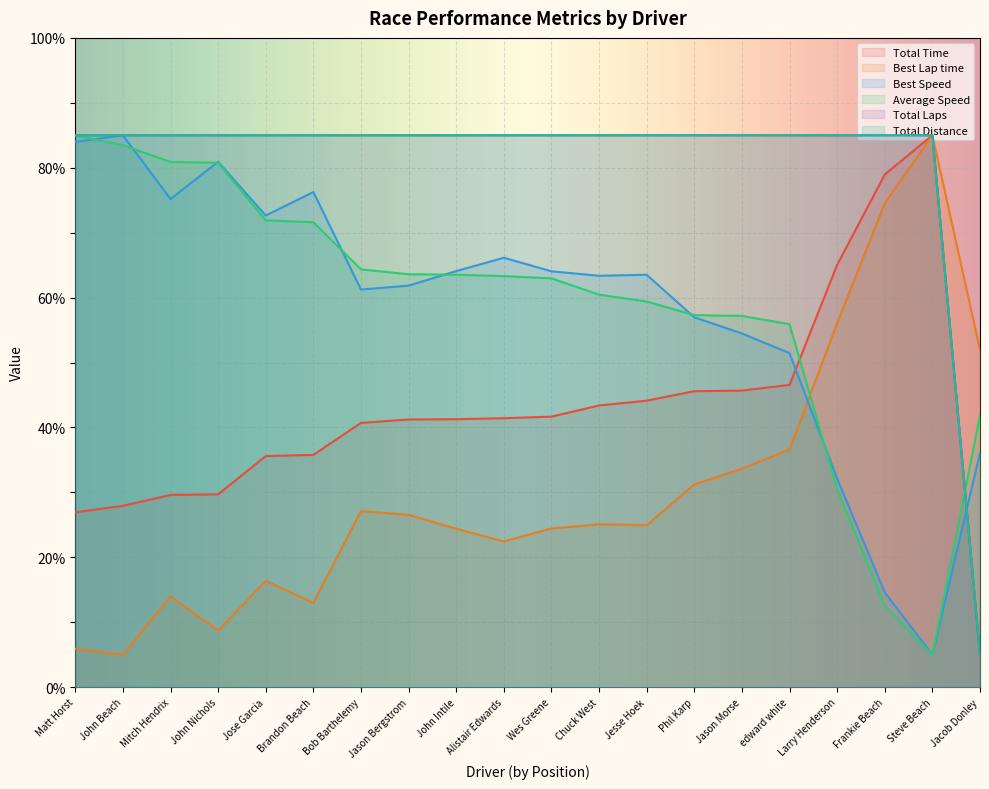

Is it true that Best Speed equals 98.2 at Bob Barthelemy?

False